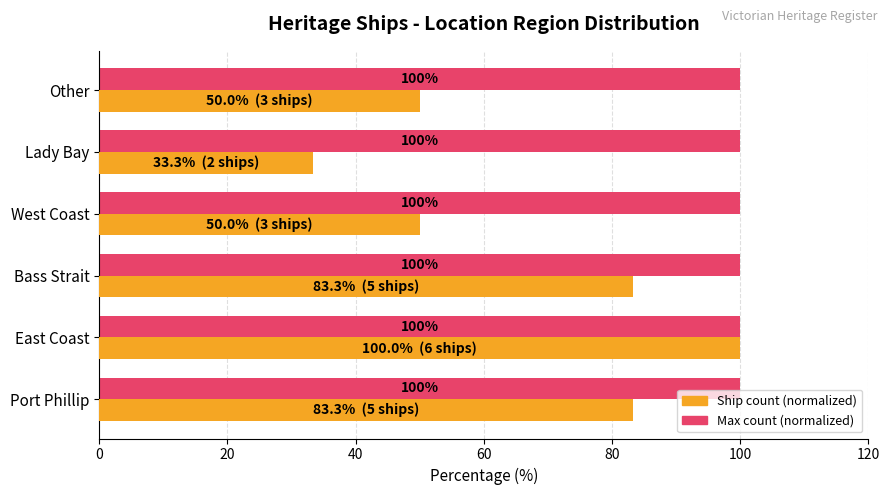

The value of Ship count (normalized) at West Coast is 50.0. True or false?

True